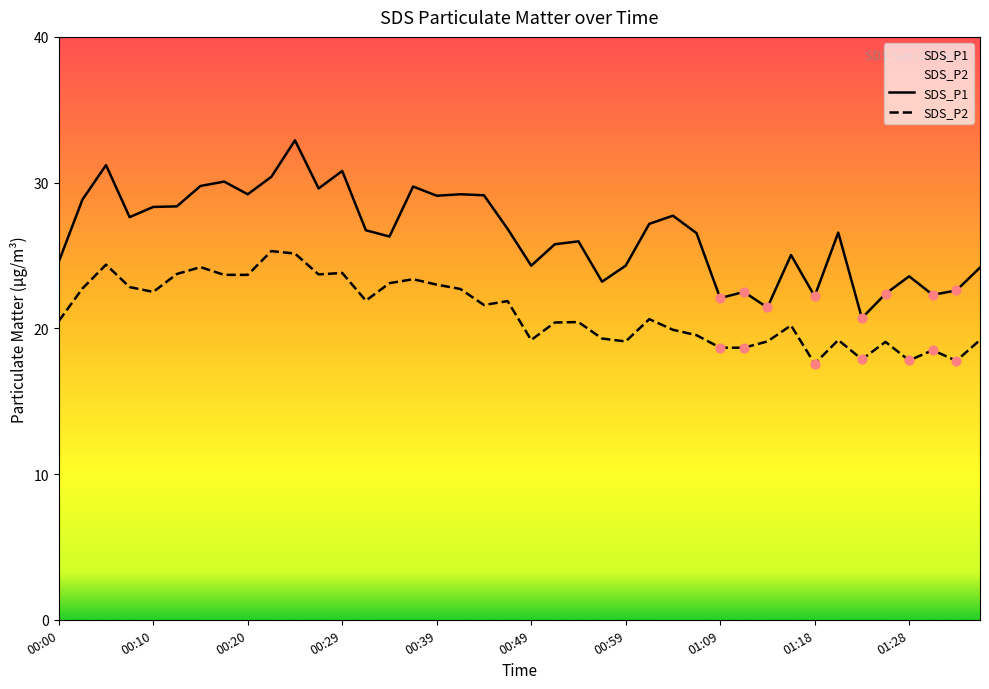

At which category is the sum across all series the highest?

00:25